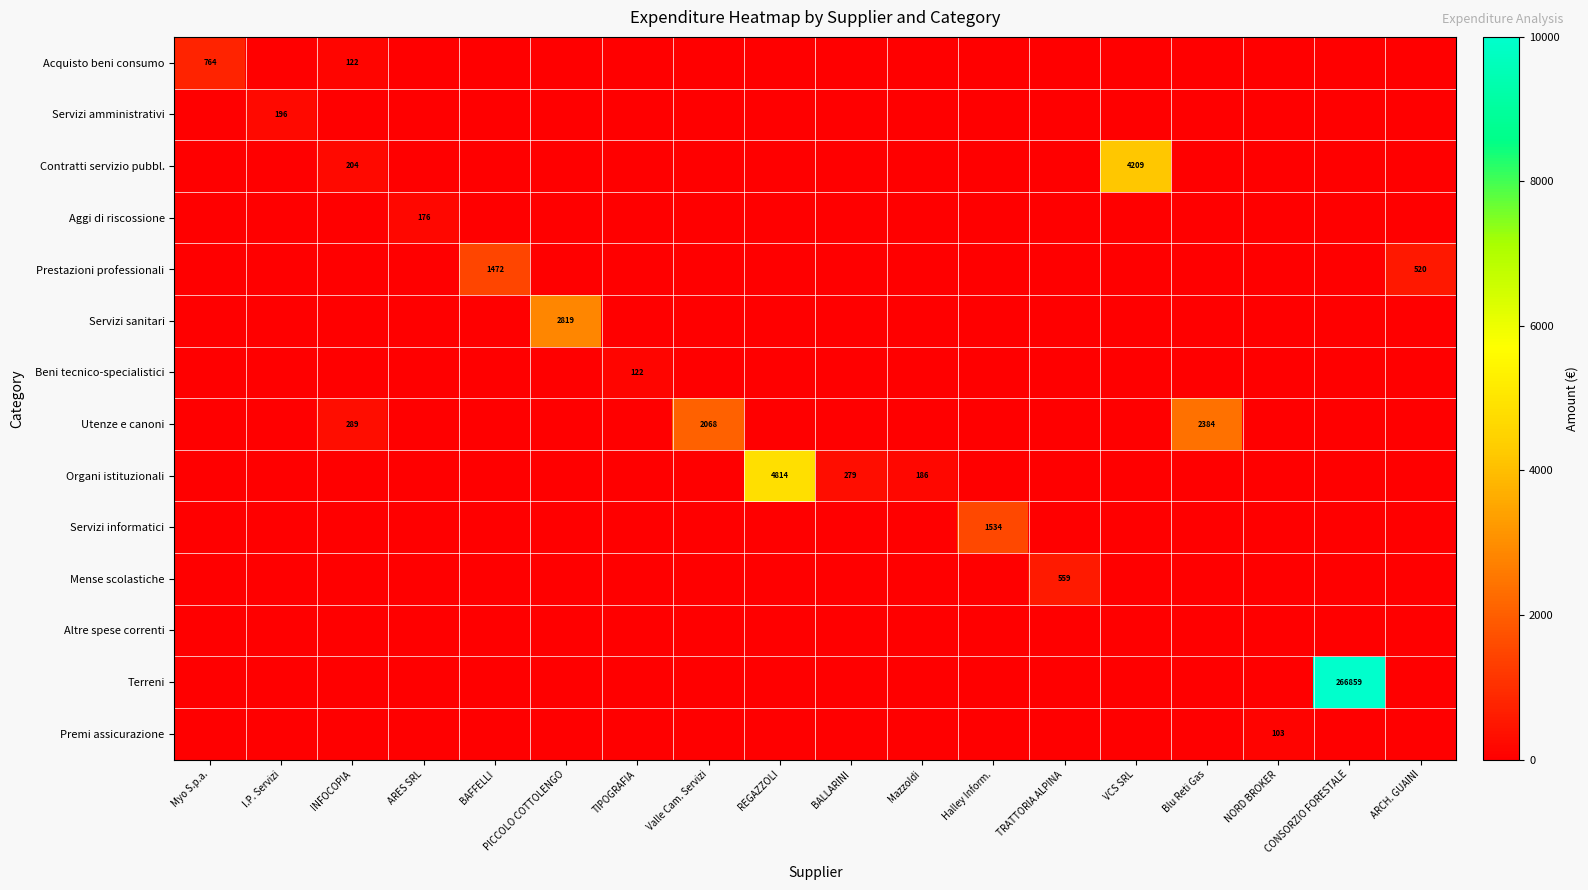

Is it true that Prestazioni professionali equals 309 at ARCH. GUAINI?

False